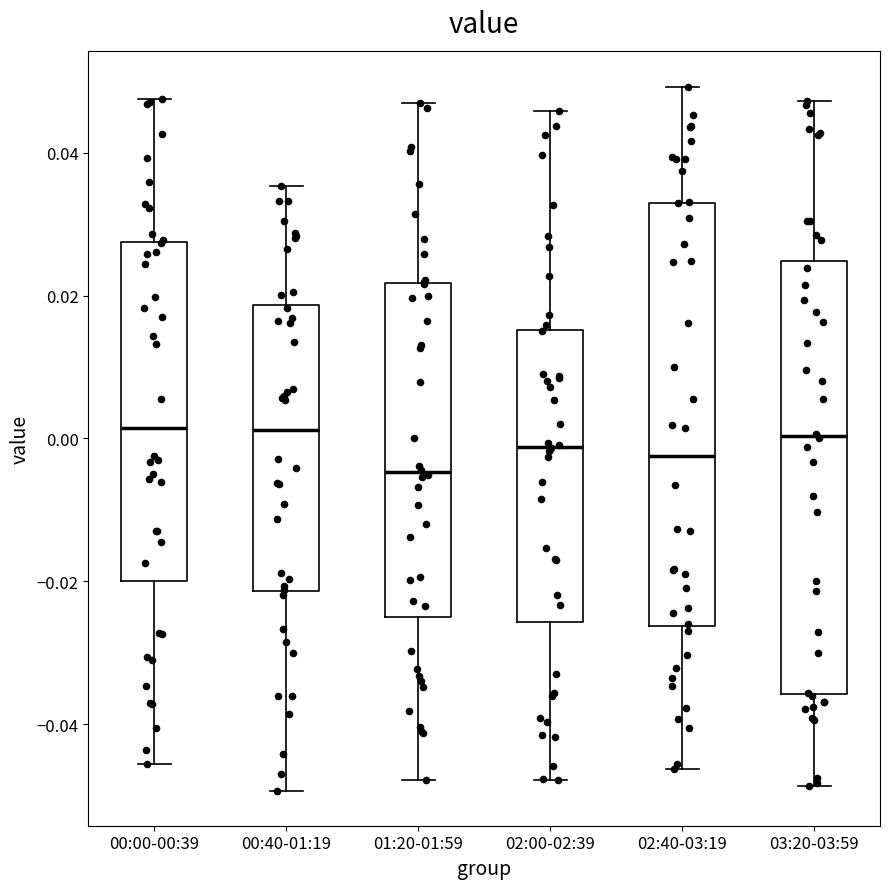

Reading left to right, read every box against the y-axis: the position of its median line, the range the box covers, and the ends of its whiskers. The values are not printed on the chart, so give them approximately, as read against the axis.

00:00-00:39: median 0.002, box -0.020 to 0.028, whiskers -0.046 to 0.048
00:40-01:19: median 0.002, box -0.022 to 0.018, whiskers -0.050 to 0.036
01:20-01:59: median -0.004, box -0.026 to 0.022, whiskers -0.048 to 0.046
02:00-02:39: median -0.002, box -0.026 to 0.016, whiskers -0.048 to 0.046
02:40-03:19: median -0.002, box -0.026 to 0.034, whiskers -0.046 to 0.050
03:20-03:59: median 0.000, box -0.036 to 0.024, whiskers -0.048 to 0.048